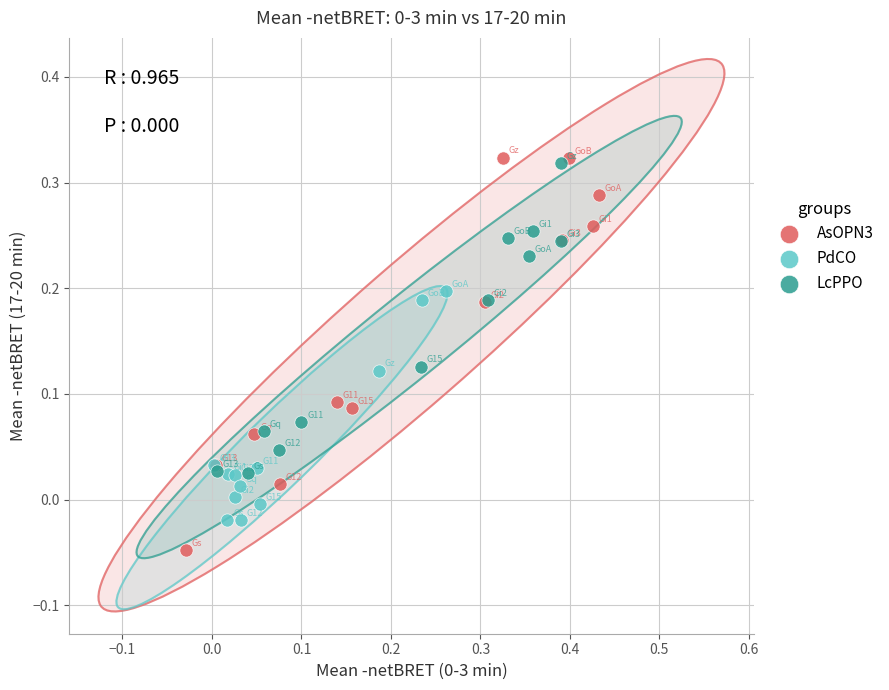

What are all the series names shown in the legend?

AsOPN3, PdCO, LcPPO